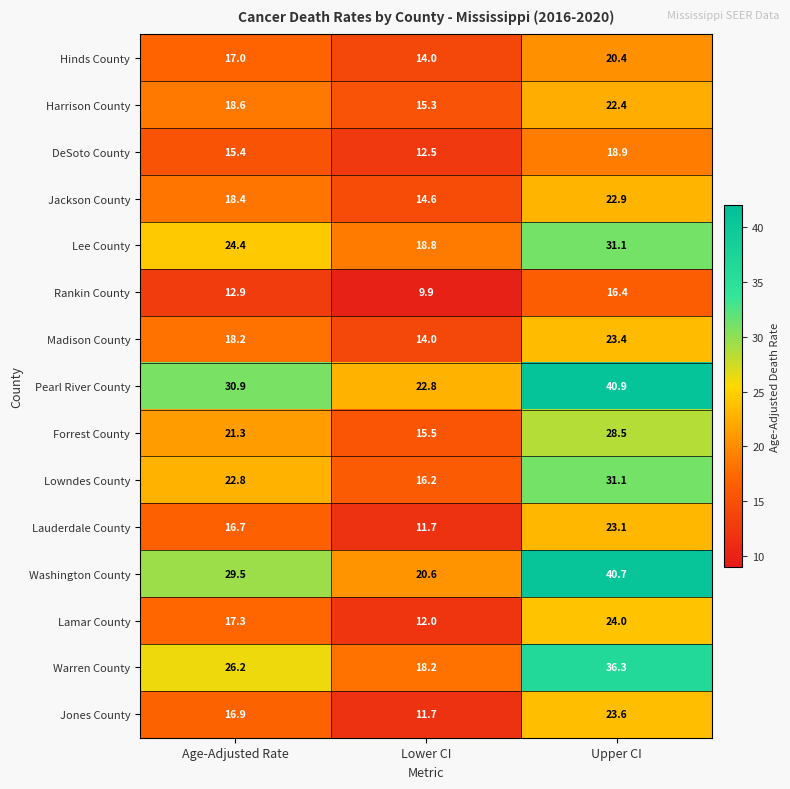

How many data points in Jackson County are less than 18?

1